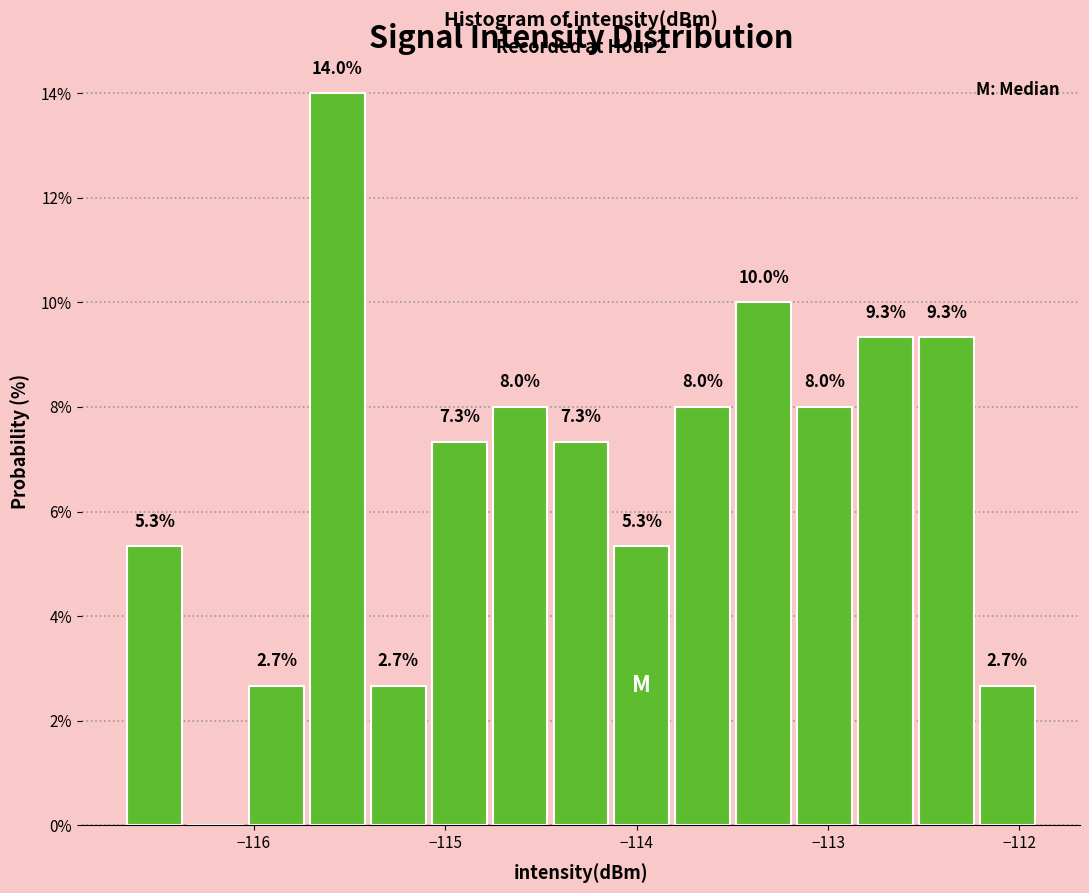

Read against the x-axis, roughly where is the centre of the tallest bar?

-115.6